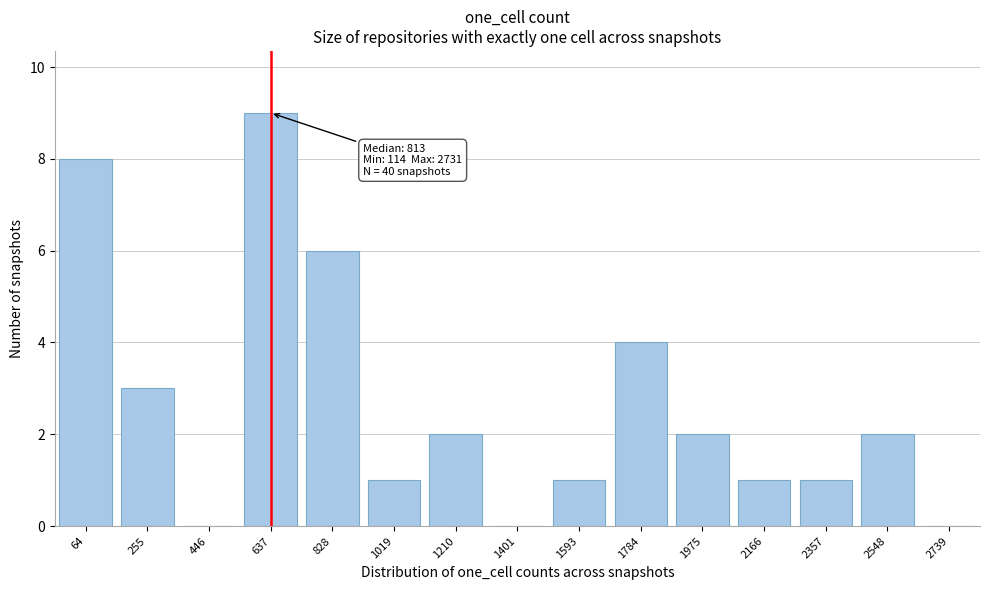

Reading left to right, list all the values displayed in this chart.

64=8	255=3	446=0	637=9	828=6	1019=1	1210=2	1401=0	1593=1	1784=4	1975=2	2166=1	2357=1	2548=2	2739=0